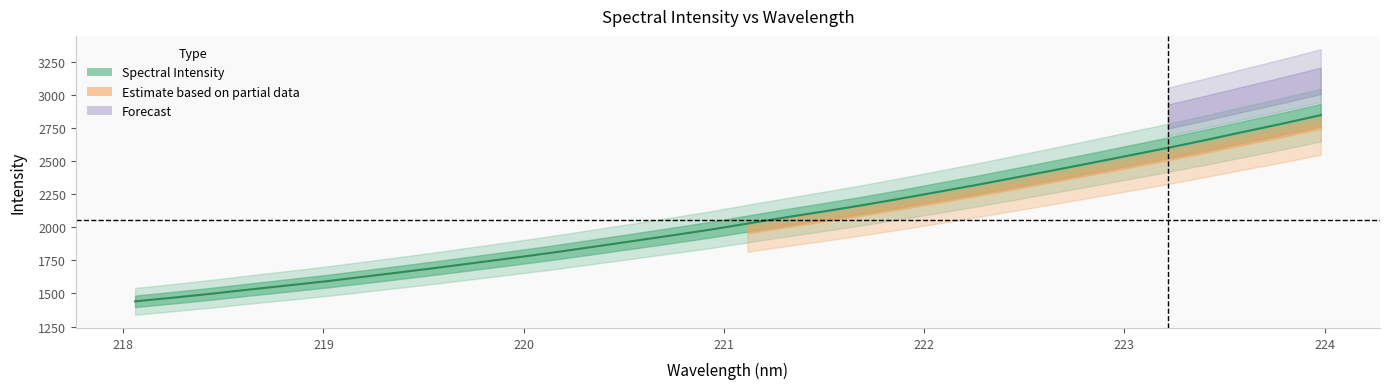

List the labels in order of value, smallest first.

218.0596, 218.2508, 218.442, 218.6332, 218.8244, 219.0156, 219.2067, 219.3979, 219.589, 219.7801, 219.9712, 220.1623, 220.3533, 220.5444, 220.7354, 220.9264, 221.1174, 221.3083, 221.4993, 221.6902, 221.8812, 222.0721, 222.263, 222.4538, 222.6447, 222.8355, 223.0264, 223.2172, 223.408, 223.5987, 223.7895, 223.9802